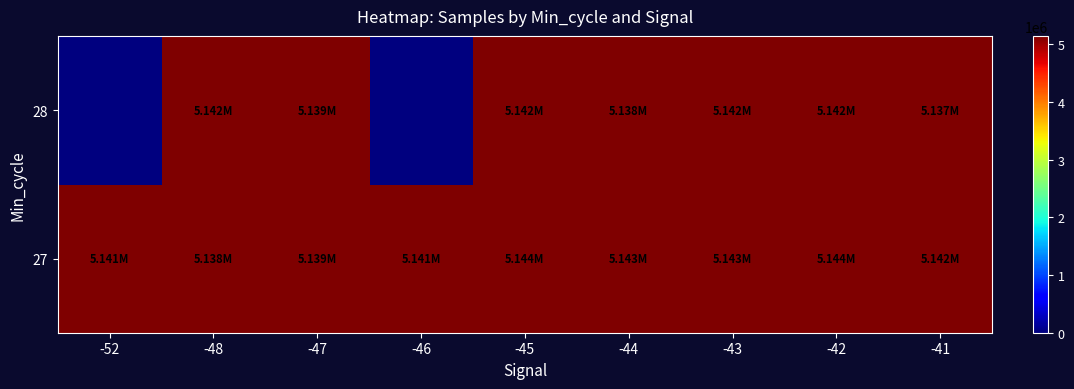

Reading left to right, what are all the values shown in this chart?

27: -52=5141281	-48=5138199	-47=5138916	-46=5141045	-45=5143917	-44=5143316	-43=5143010	-42=5143834	-41=5141858
28: -52=0	-48=5141906	-47=5138775	-46=0	-45=5141721	-44=5138066	-43=5141667	-42=5141850	-41=5137438